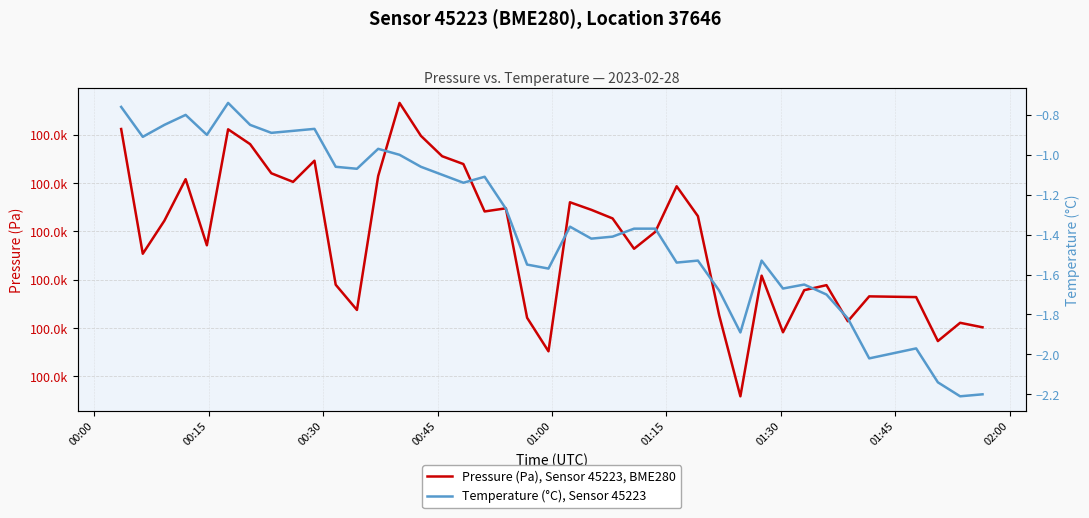

In Pressure (Pa), Sensor 45223, BME280, how many points are lower than both neighbors (excluding endpoints)?

11